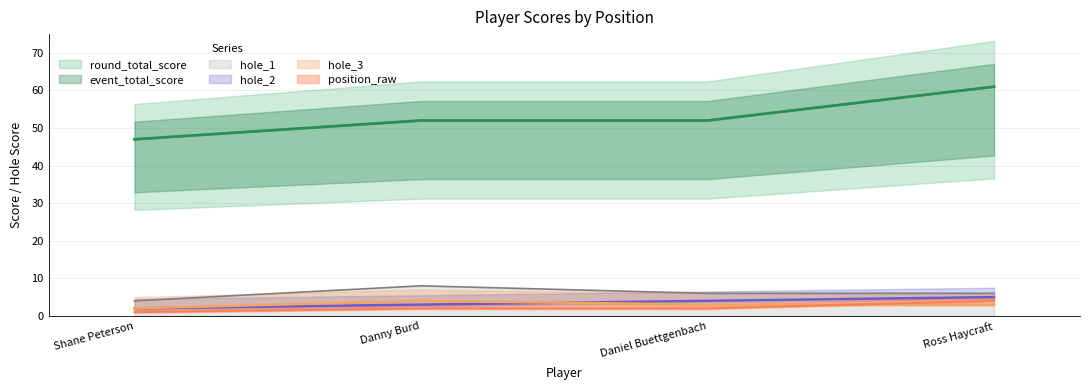

What is the difference between the maximum and minimum values in the round_total_score series?

14